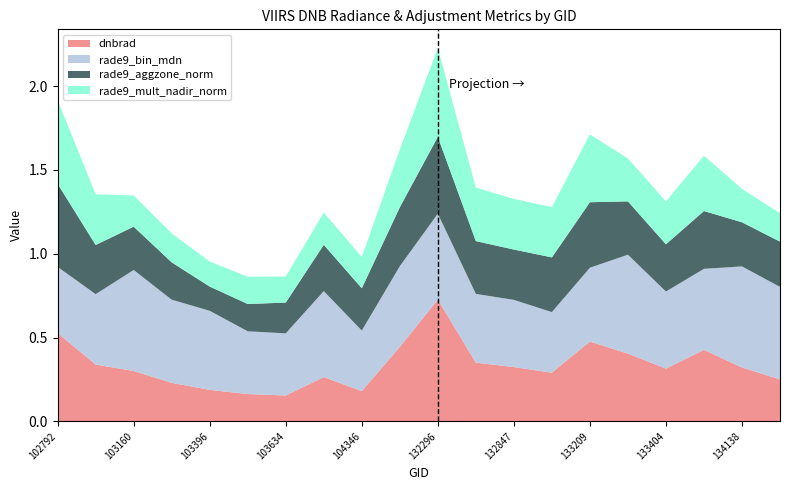

Reading left to right, transcribe all the data shown in this chart.

dnbrad: 102792=0.5	102911=0.3	103160=0.3	103278=0.2	103396=0.2	103515=0.2	103634=0.2	103868=0.3	104346=0.2	132123=0.4	132296=0.7	132669=0.3	132847=0.3	133027=0.3	133209=0.5	133392=0.4	133404=0.3	134124=0.4	134138=0.3	134308=0.2
rade9_bin_mdn: 102792=0.4	102911=0.4	103160=0.6	103278=0.5	103396=0.5	103515=0.4	103634=0.4	103868=0.5	104346=0.4	132123=0.5	132296=0.5	132669=0.4	132847=0.4	133027=0.4	133209=0.4	133392=0.6	133404=0.5	134124=0.5	134138=0.6	134308=0.6
rade9_aggzone_norm: 102792=0.5	102911=0.3	103160=0.3	103278=0.2	103396=0.1	103515=0.2	103634=0.2	103868=0.3	104346=0.3	132123=0.4	132296=0.5	132669=0.3	132847=0.3	133027=0.3	133209=0.4	133392=0.3	133404=0.3	134124=0.3	134138=0.3	134308=0.3
rade9_mult_nadir_norm: 102792=0.5	102911=0.3	103160=0.2	103278=0.2	103396=0.1	103515=0.2	103634=0.2	103868=0.2	104346=0.2	132123=0.3	132296=0.5	132669=0.3	132847=0.3	133027=0.3	133209=0.4	133392=0.3	133404=0.3	134124=0.3	134138=0.2	134308=0.2